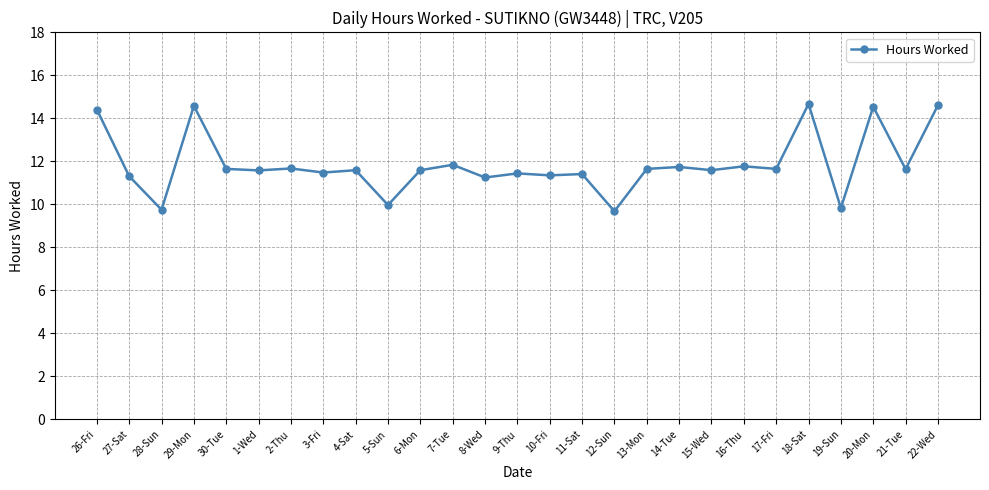

What is the smallest value displayed?

9.7